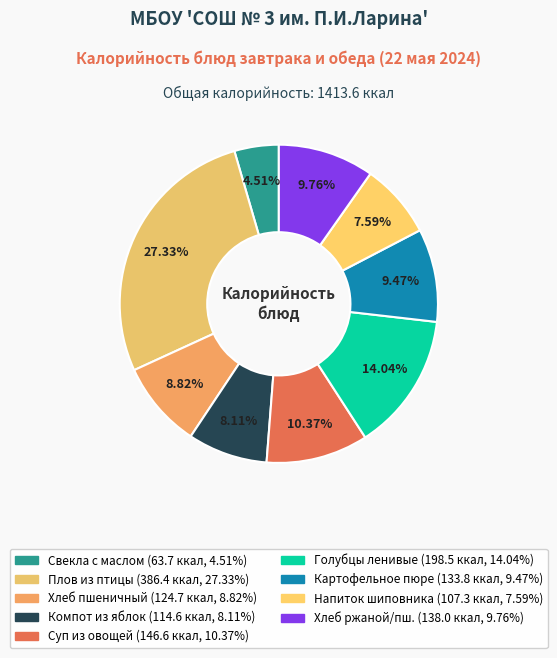

Count the number of slices in the pie.

9